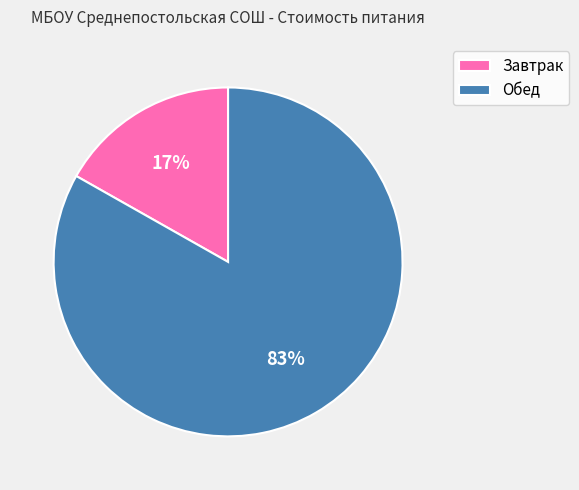

How many slices are in this pie chart?

2